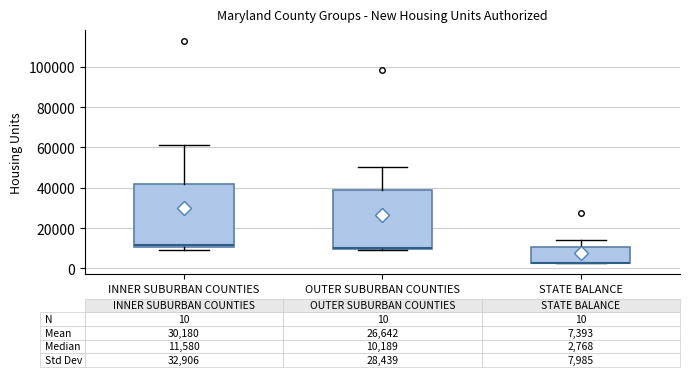

Which box is the tallest, from its lower edge to its upper edge?

INNER SUBURBAN COUNTIES